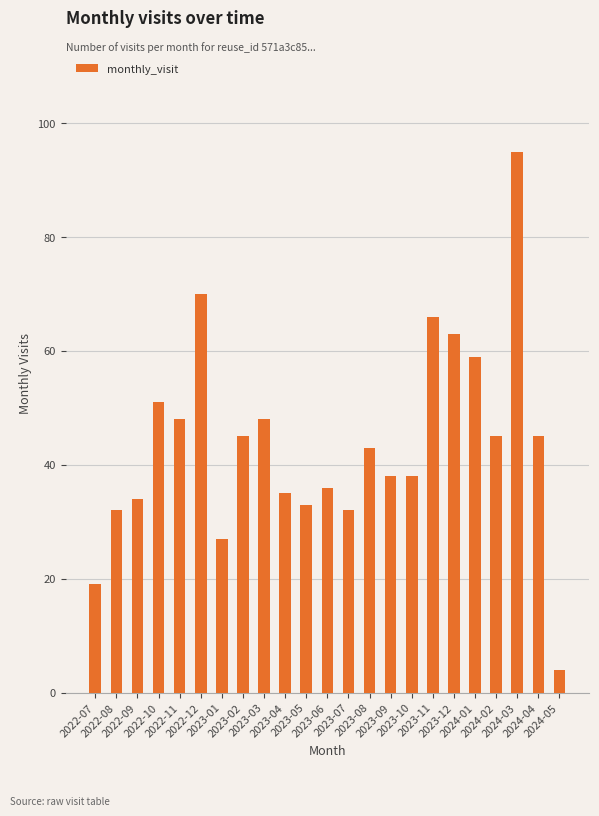

How many bars are there in total?

23